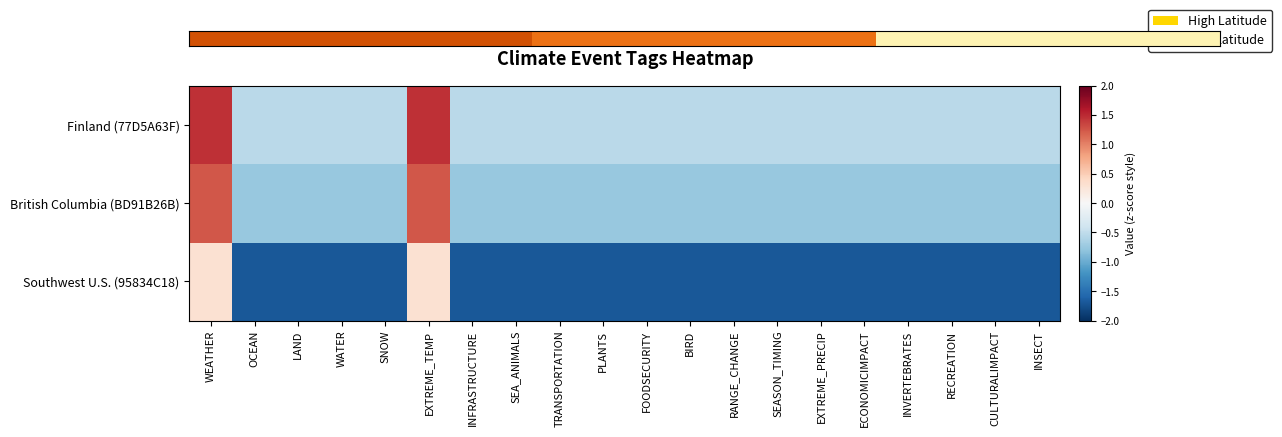

Which has a higher value, WATER or PLANTS?

WATER